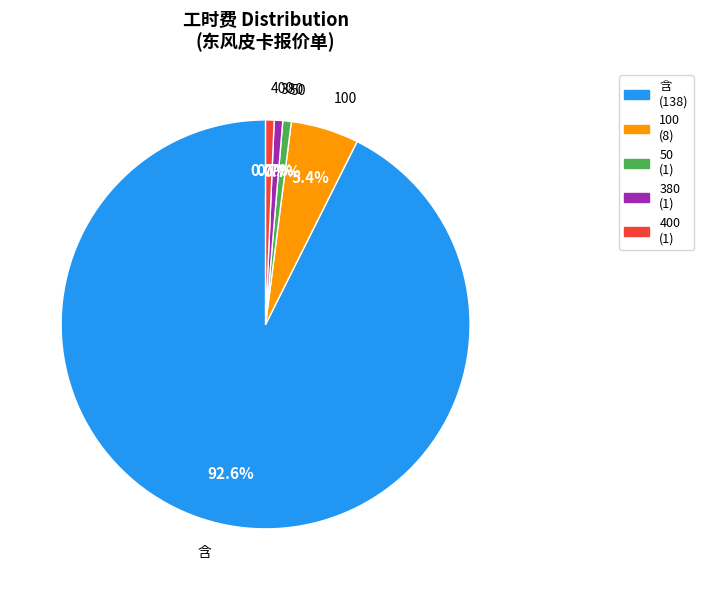

Is it true that 400 is 7% of the pie?

False